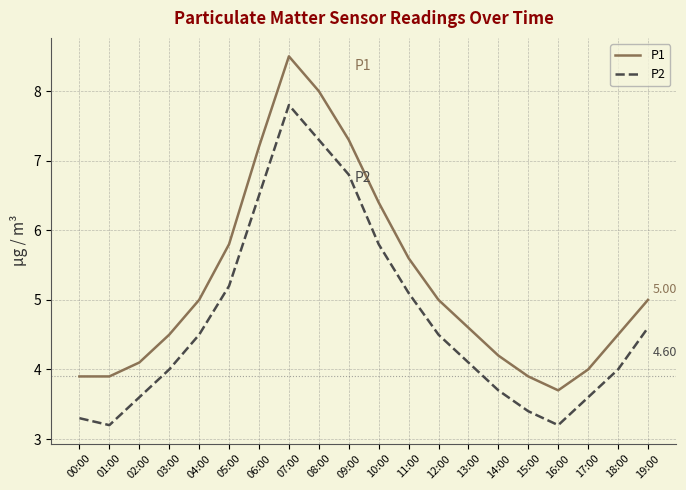

True or false: P1 and P2 cross at least once.

False